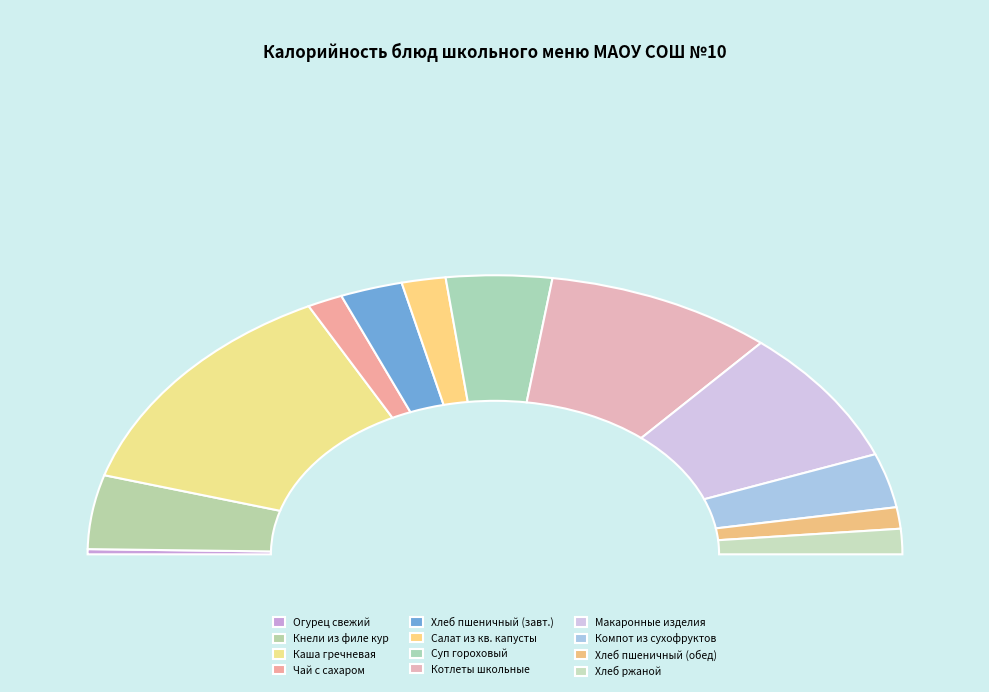

Is it true that ОВОЩИ НАТУРАЛЬНЫЕ (ОГУРЕЦ СВЕЖИЙ) is 1% of the pie?

True